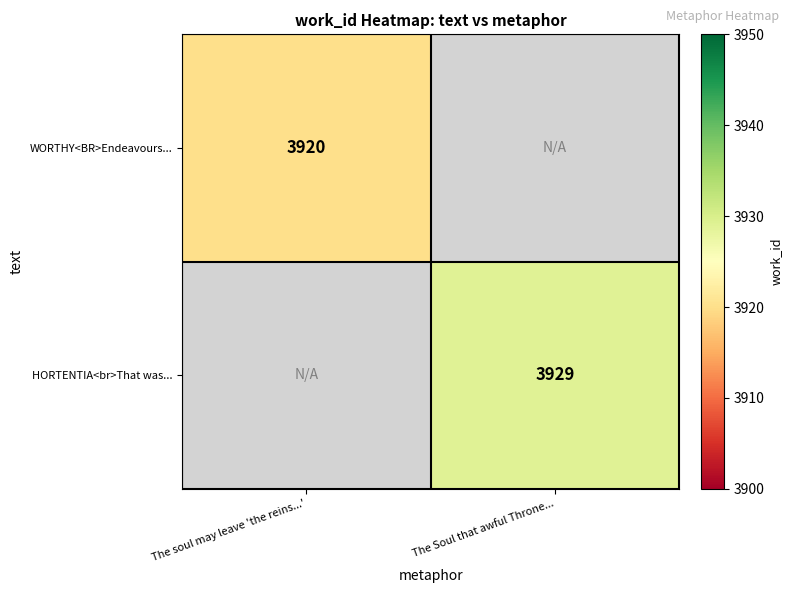

The HORTENTIA<br>That was... series shows 3929 at The Soul that awful Throne.... True or false?

True